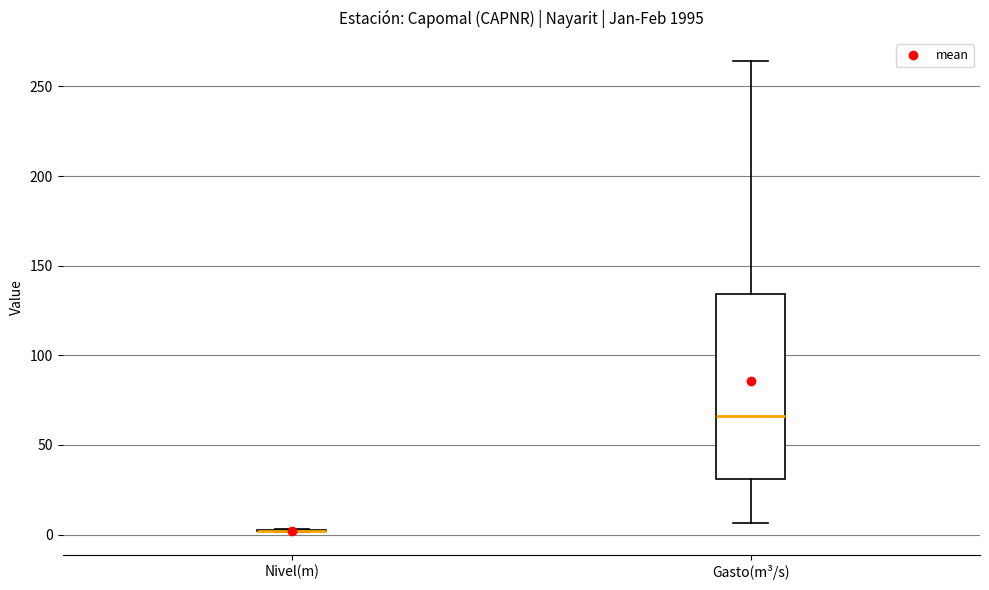

Which box is the tallest, from its lower edge to its upper edge?

Gasto(m³/s)